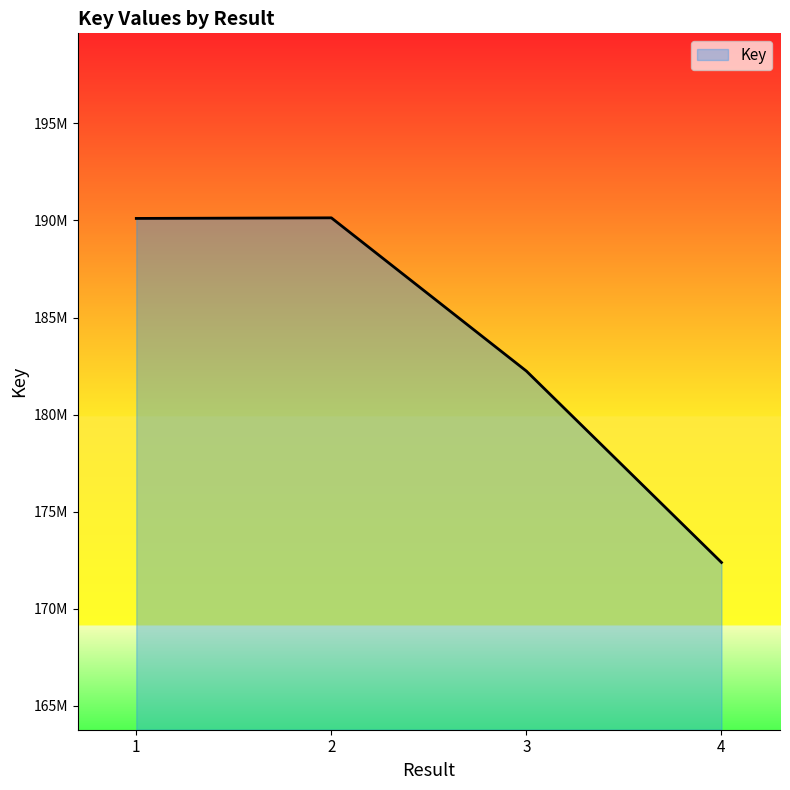

What is the difference between the values at 3 and 1?

7866646